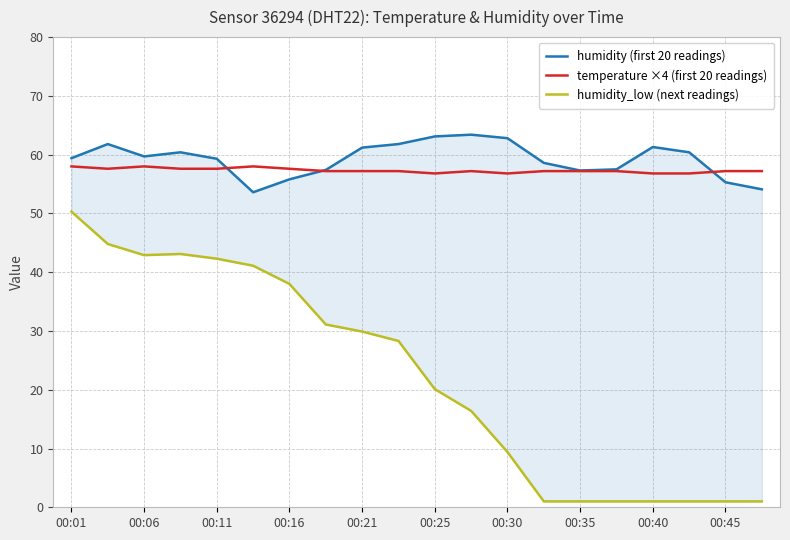

What is the value of the humidity (first 20 readings) point at the 4th from the left?

60.4